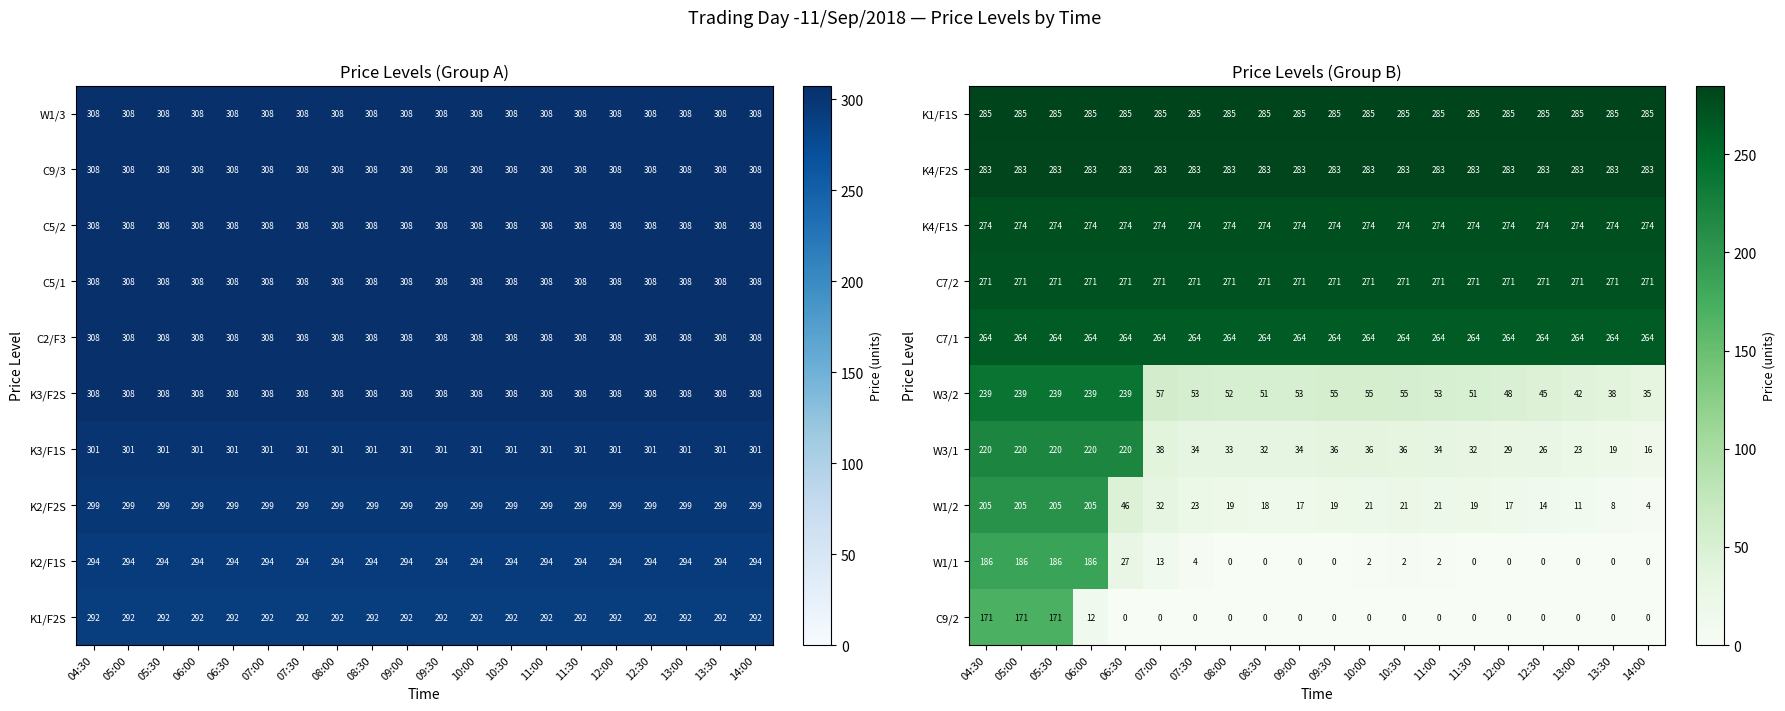

Is the value of K4/F1S at 13:00 greater than the value of W1/2 at 12:00?

Yes